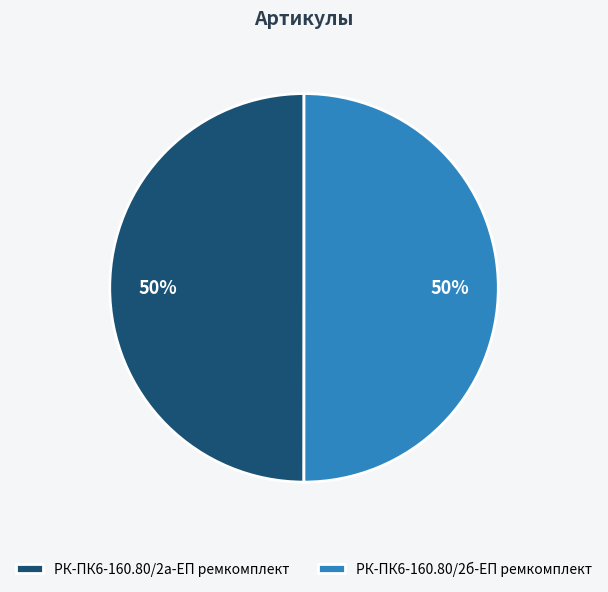

Count the number of slices in the pie.

2